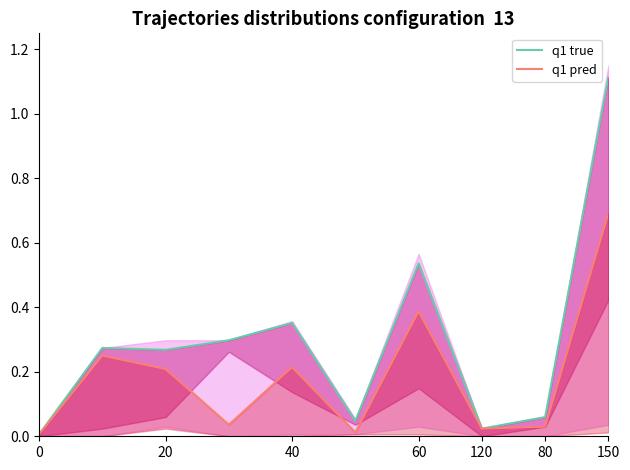

At which category does q1 true reach its first local peak?

20